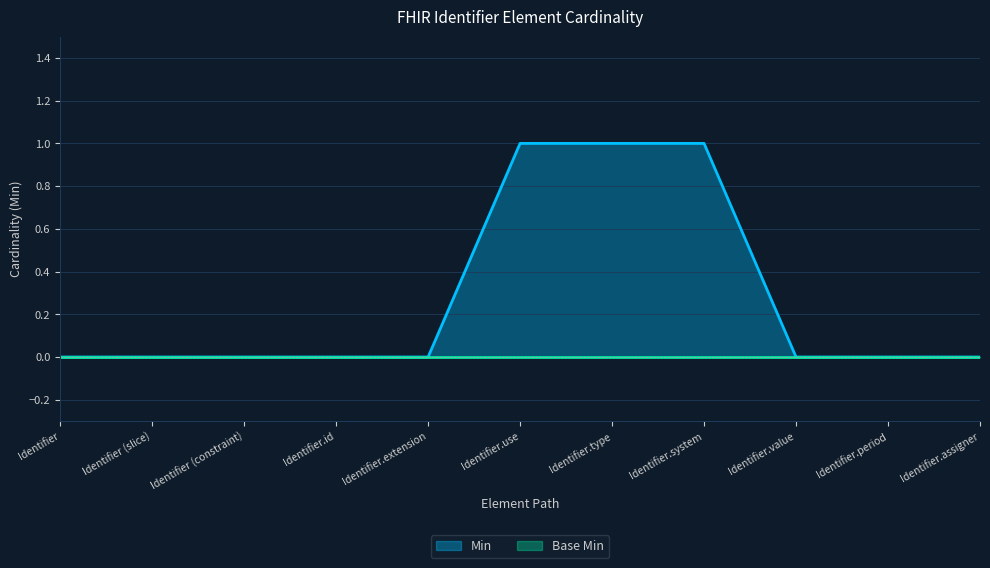

What position from the right is Identifier.use?

6